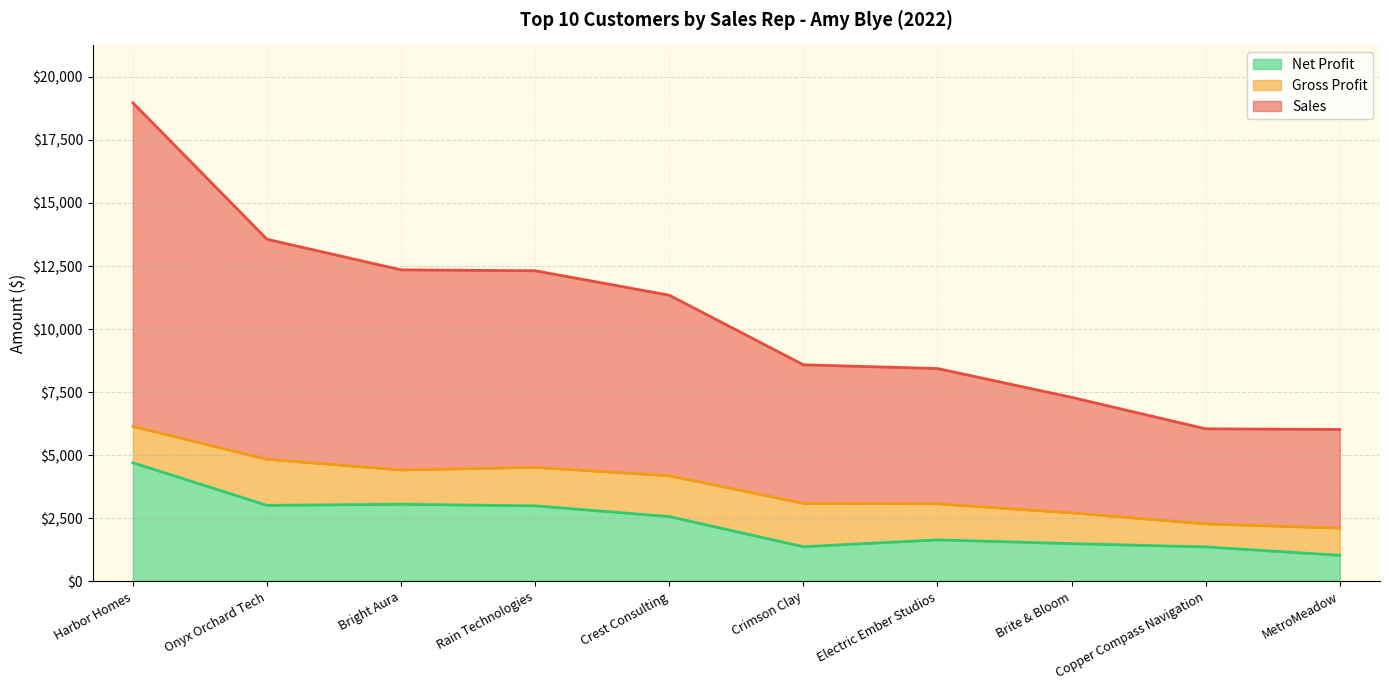

Reading right to left, transcribe all the data shown in this chart.

Sales: MetroMeadow=6019.0	Copper Compass Navigation=6045.4	Brite & Bloom=7293.0	Electric Ember Studios=8436.2	Crimson Clay=8583.5	Crest Consulting=11343.8	Rain Technologies=12313.3	Bright Aura=12349.4	Onyx Orchard Tech=13562.0	Harbor Homes=18972.9
Gross Profit: MetroMeadow=2108.4	Copper Compass Navigation=2277.2	Brite & Bloom=2714.5	Electric Ember Studios=3072.2	Crimson Clay=3091.3	Crest Consulting=4184.3	Rain Technologies=4516.3	Bright Aura=4415.2	Onyx Orchard Tech=4838.2	Harbor Homes=6138.5
Net Profit: MetroMeadow=1029.4	Copper Compass Navigation=1362.6	Brite & Bloom=1493.2	Electric Ember Studios=1642.4	Crimson Clay=1370.1	Crest Consulting=2565.8	Rain Technologies=2991.6	Bright Aura=3053.9	Onyx Orchard Tech=3011.2	Harbor Homes=4701.1